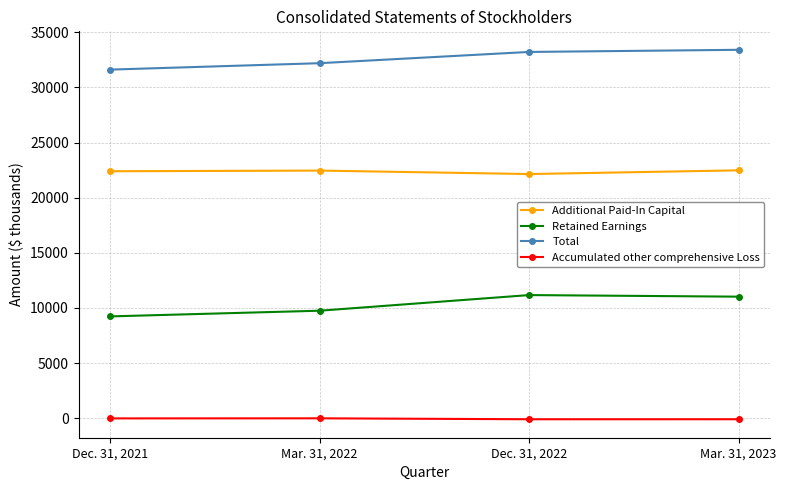

True or false: Total and Additional Paid-In Capital cross at least once.

False